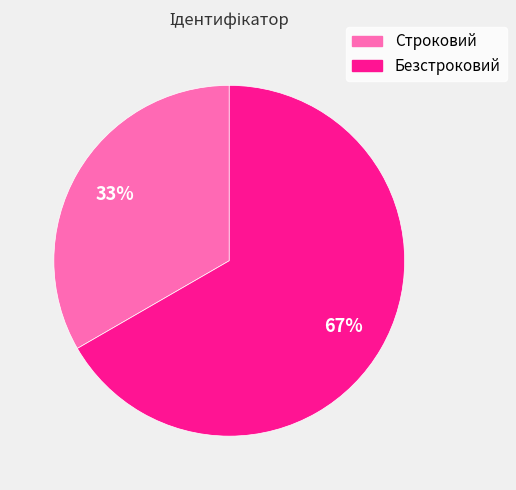

The Строковий slice represents 23% of the pie. True or false?

False